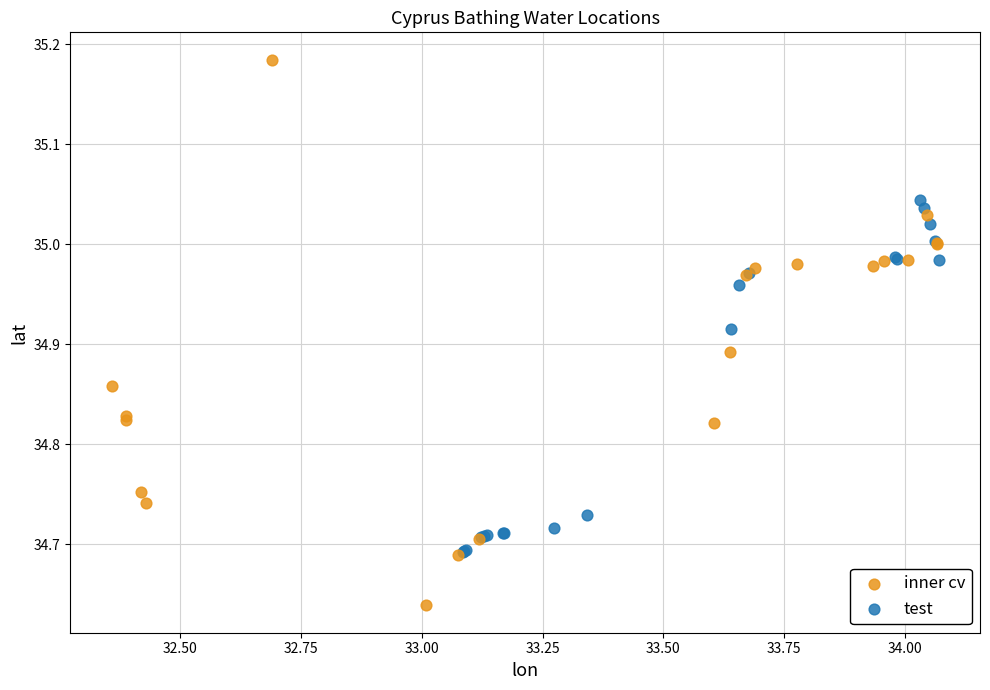

Which series has the widest spread of Y values?

inner cv